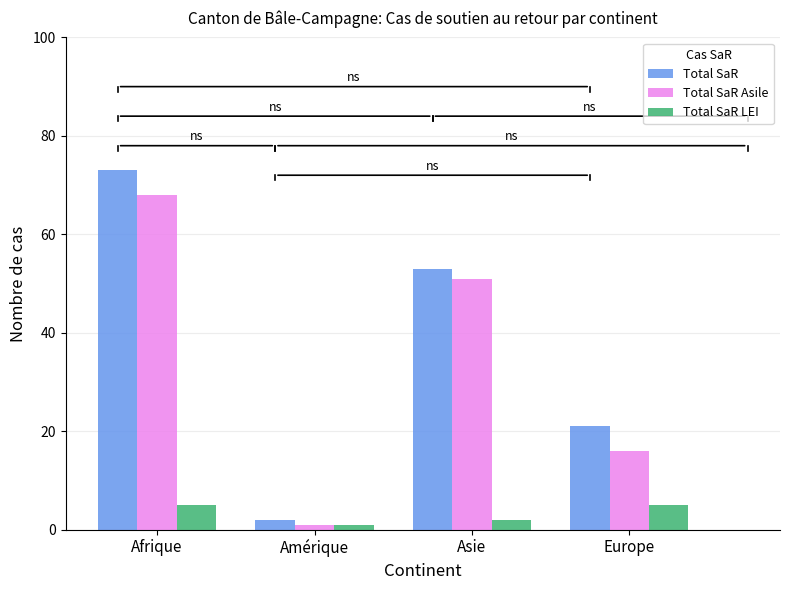

What is the greatest value displayed?

73